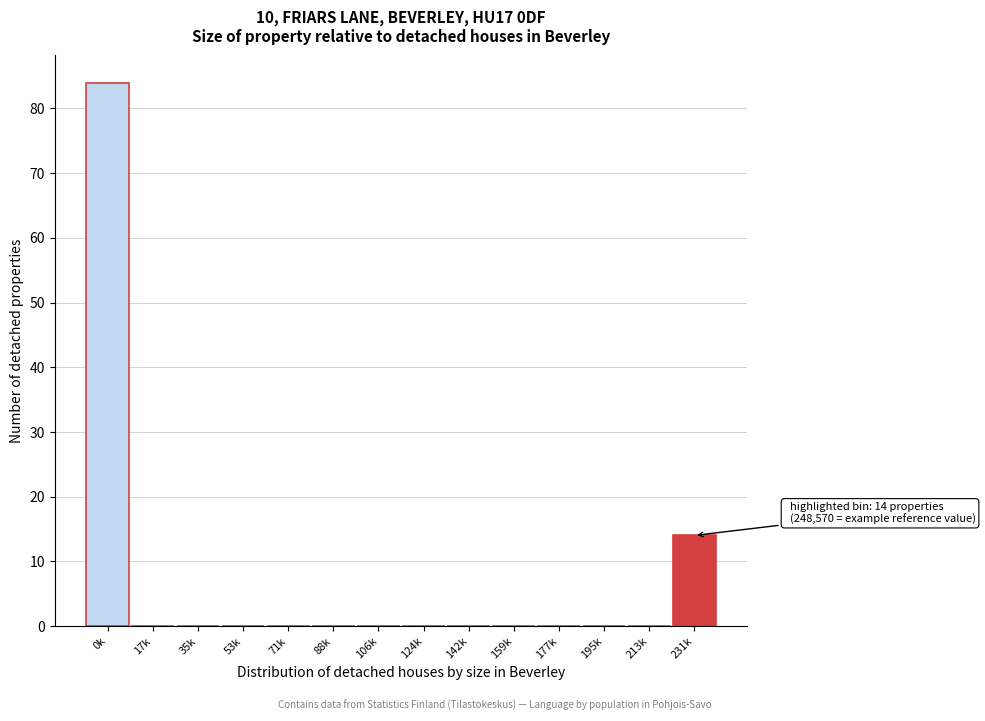

Reading left to right, list all the values displayed in this chart.

0k=84	17k=0	35k=0	53k=0	71k=0	88k=0	106k=0	124k=0	142k=0	159k=0	177k=0	195k=0	213k=0	231k=14